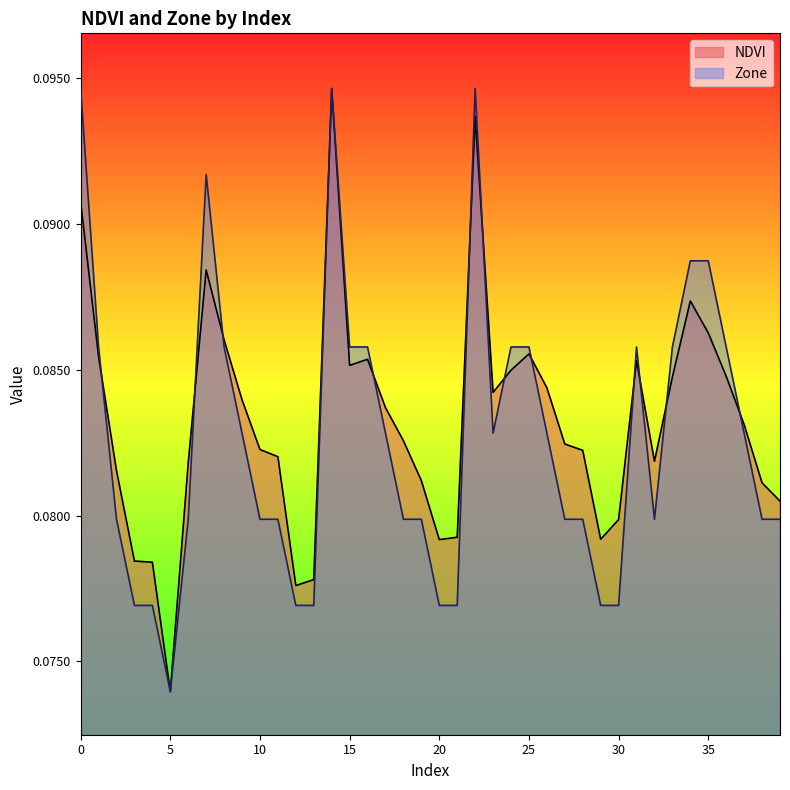

Reading right to left, extract all data points from this chart.

NDVI: 0.1	0.1	0.1	0.1	0.1	0.1	0.1	0.1	0.1	0.1	0.1	0.1	0.1	0.1	0.1	0.1	0.1	0.1	0.1	0.1	0.1	0.1	0.1	0.1	0.1	0.1	0.1	0.1	0.1	0.1	0.1	0.1	0.1	0.1	0.1	0.1	0.1	0.1	0.1	0.1
Zone: 0.1	0.1	0.1	0.1	0.1	0.1	0.1	0.1	0.1	0.1	0.1	0.1	0.1	0.1	0.1	0.1	0.1	0.1	0.1	0.1	0.1	0.1	0.1	0.1	0.1	0.1	0.1	0.1	0.1	0.1	0.1	0.1	0.1	0.1	0.1	0.1	0.1	0.1	0.1	0.1